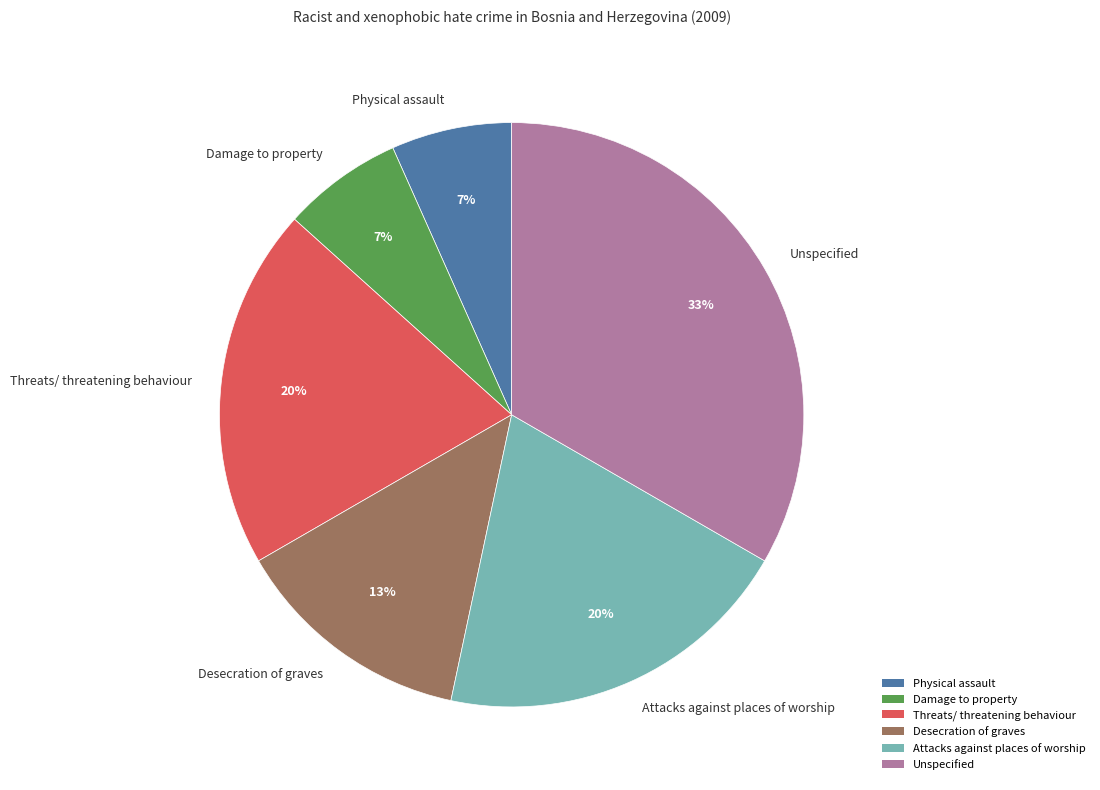

Which has a higher value, Physical assault or Unspecified?

Unspecified